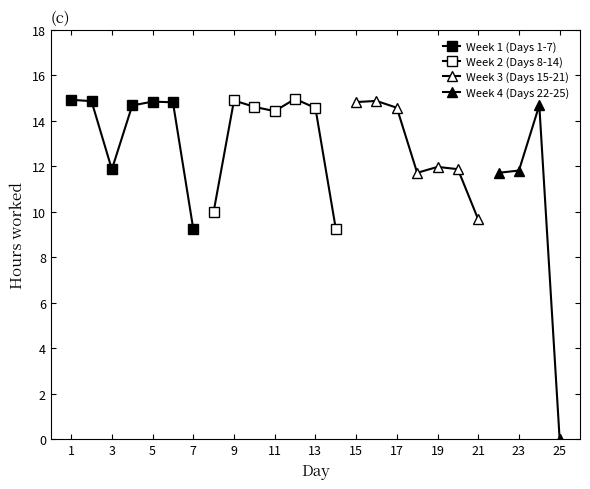

What is the value of the 8th point from the left?

10.0